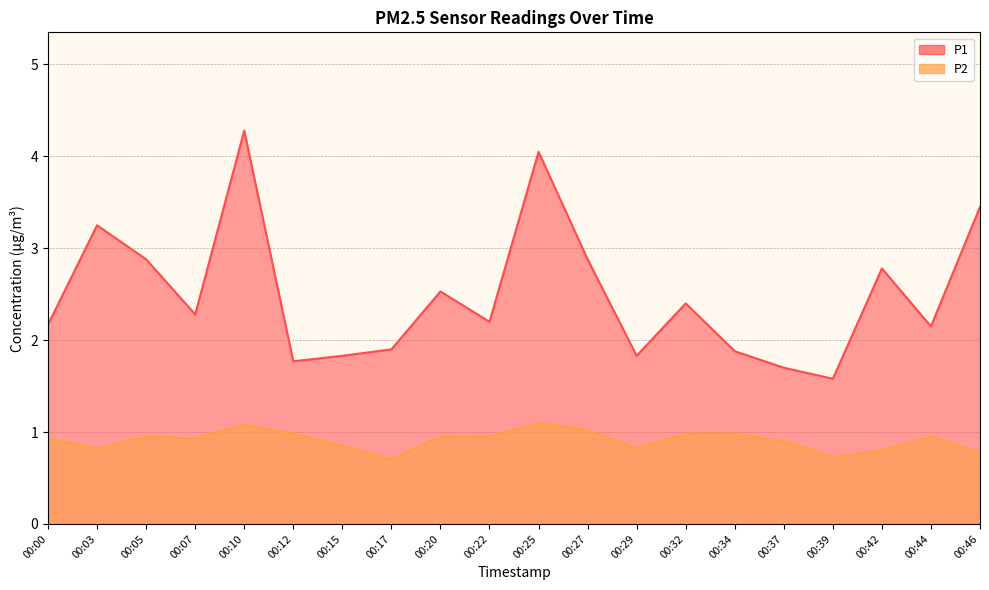

Between 00:34 and 00:46, which series saw the biggest shift?

P1